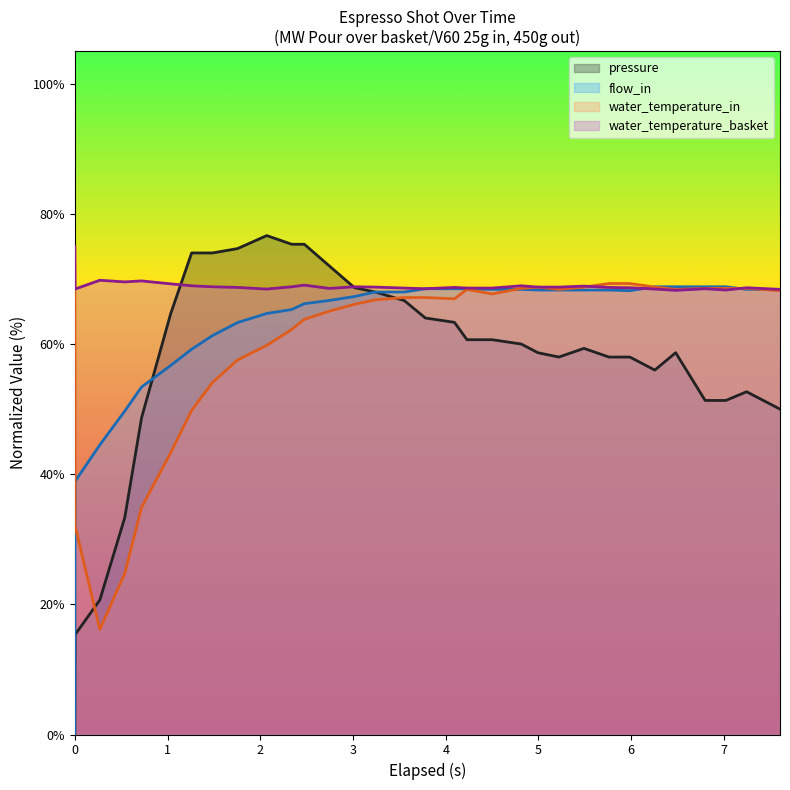

The flow_in series shows 44.5 at 0.27. True or false?

True